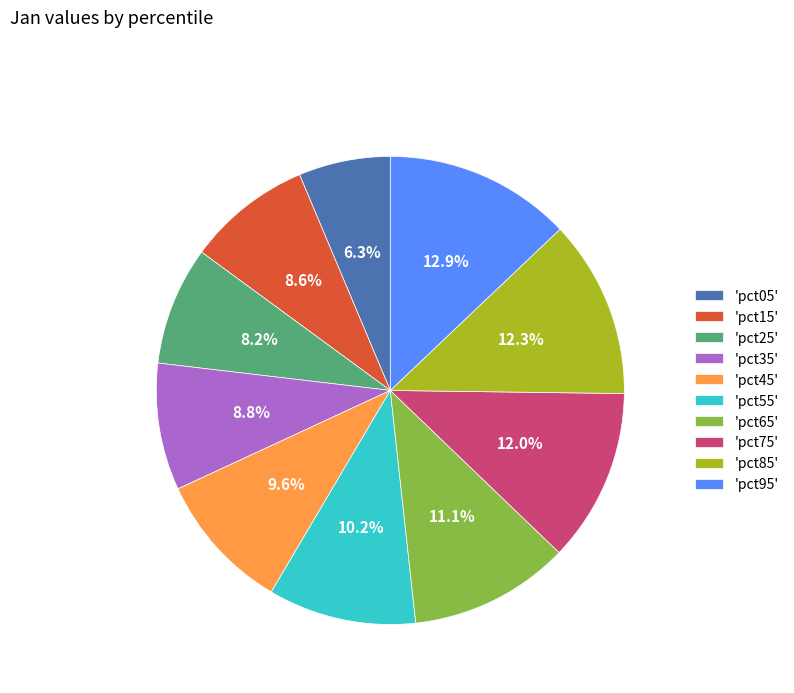

To the nearest percent, what is the average slice percentage?

10%